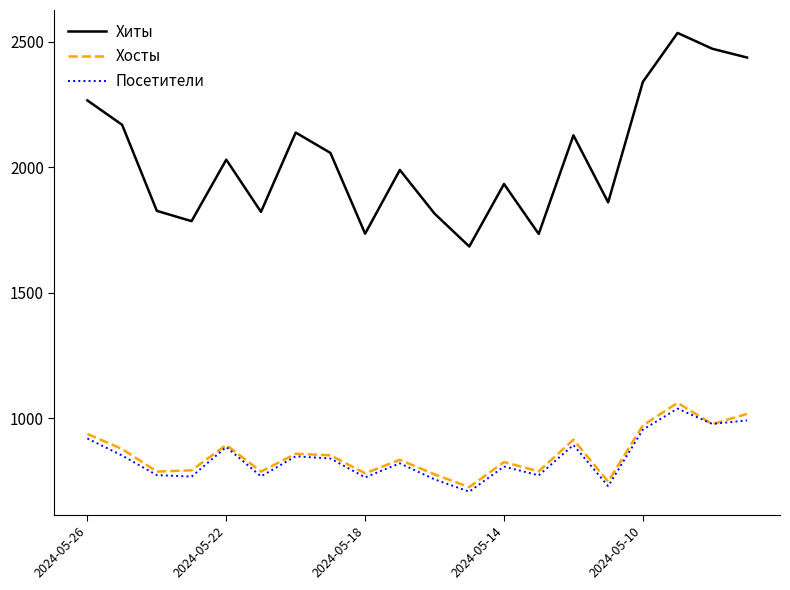

True or false: Хиты and Хосты cross at least once.

False